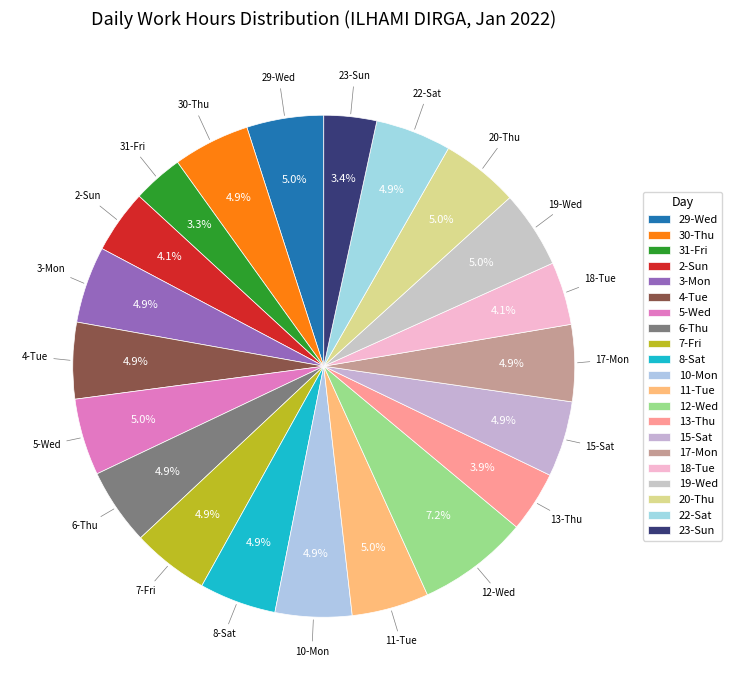

What percentage is the 31-Fri slice, to the nearest percent?

3%